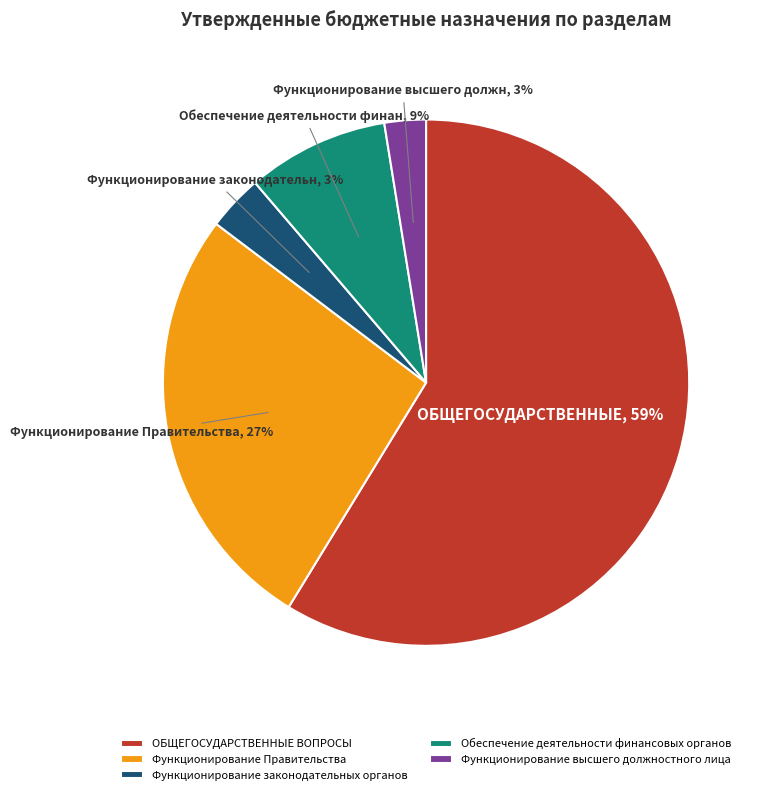

Which slice is the largest?

ОБЩЕГОСУДАРСТВЕННЫЕ ВОПРОСЫ